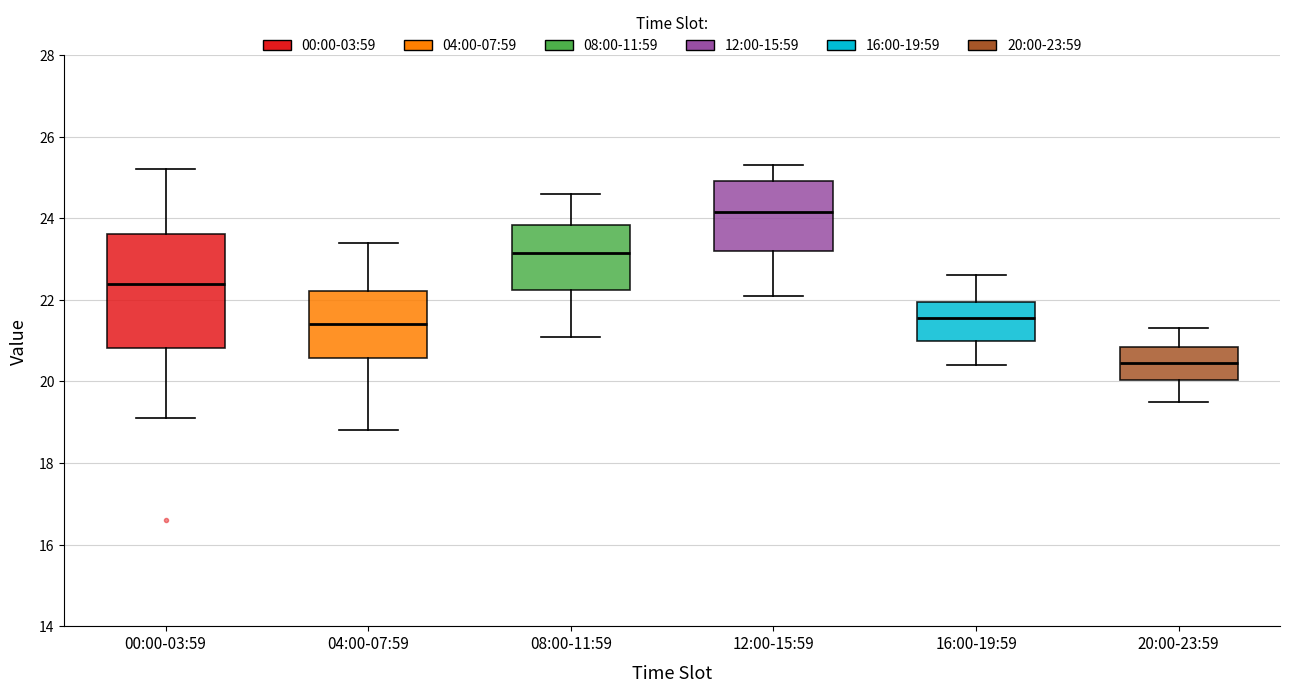

Where does the median line of the box for 20:00-23:59 sit on the y-axis? The values are not printed on the chart, so give them approximately, as read against the axis.

20.4